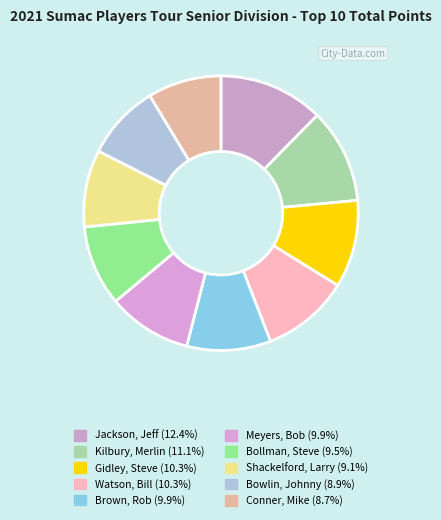

Count the number of slices in the pie.

10